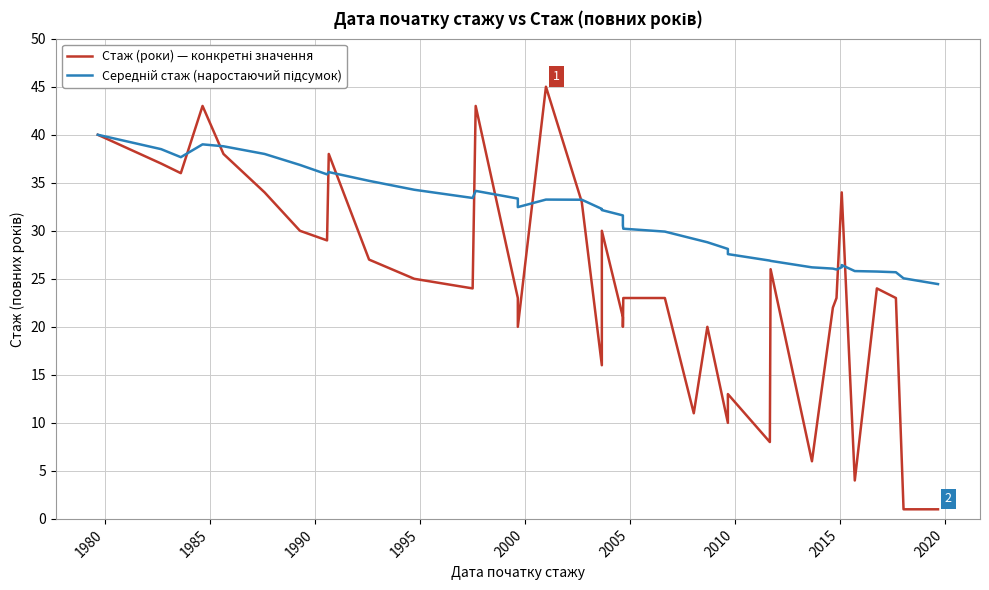

In Стаж (роки) — конкретні значення, how many points are higher than both neighbors (excluding endpoints)?

9